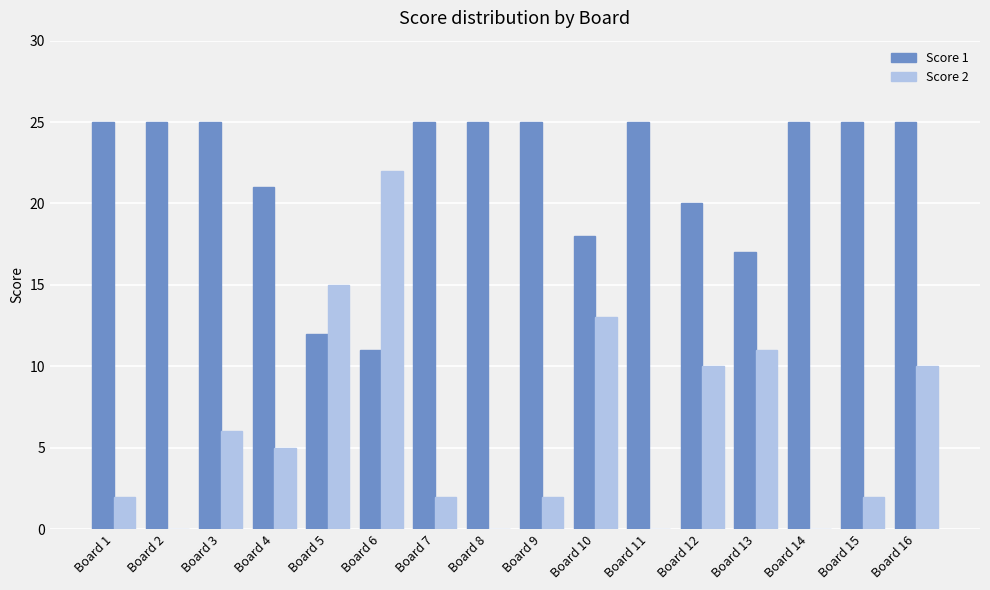

The value of Score 2 at Board 1 is 2. True or false?

True